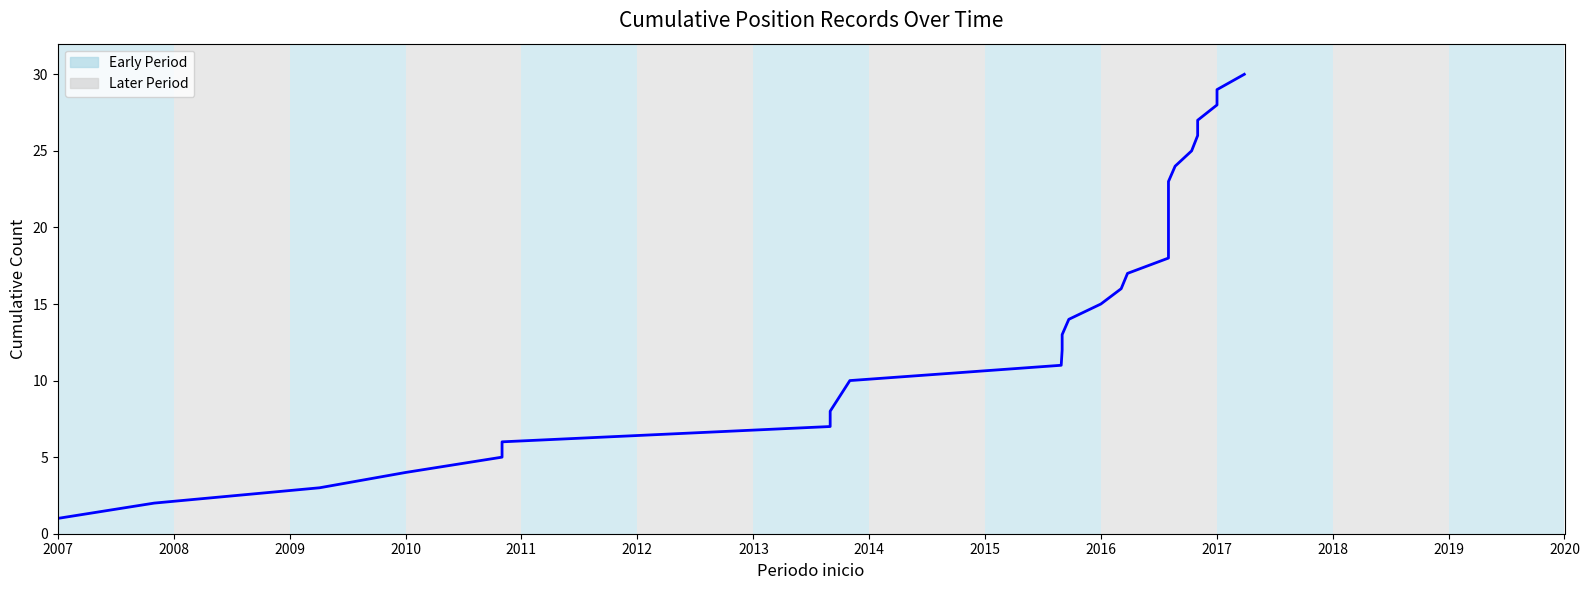

Does the chart display data point markers on the line(s)?

No